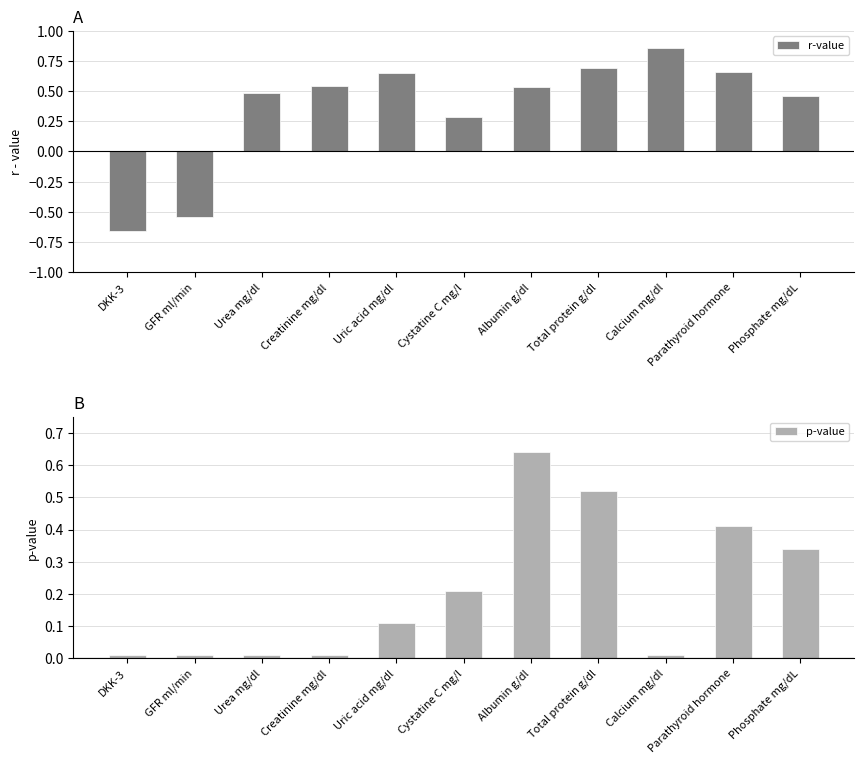

What position from the left is Albumin g/dl?

7